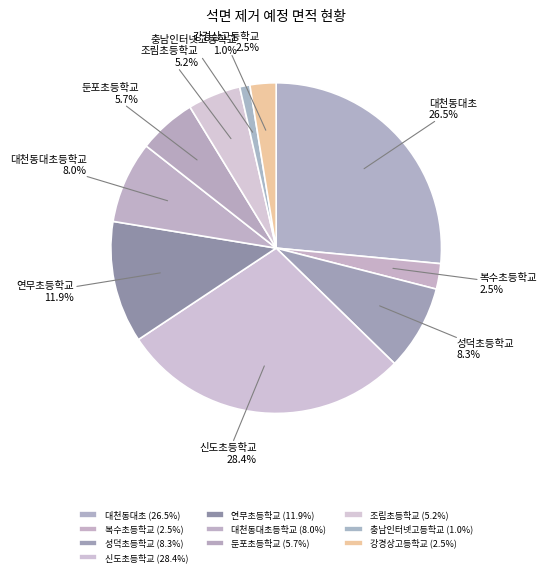

Is 연무초등학교 the majority of the pie?

No